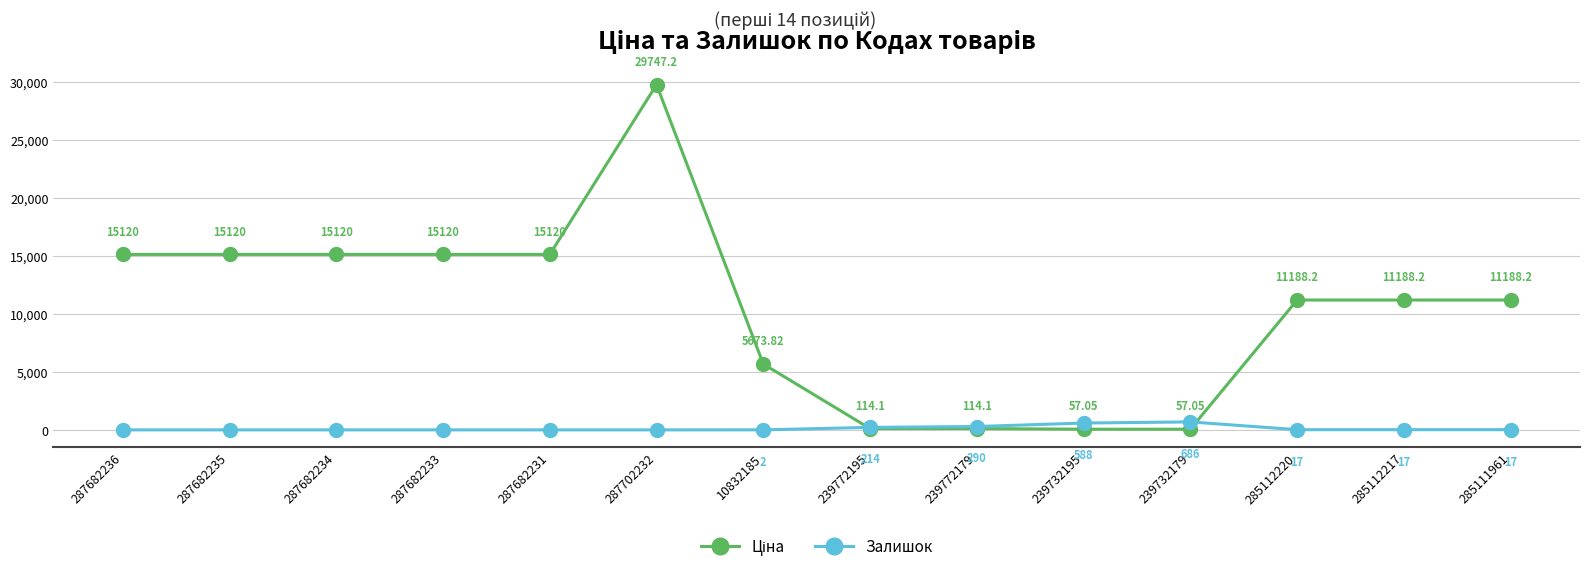

What is the spread (max minus min) of values at 287682234?

15120.0